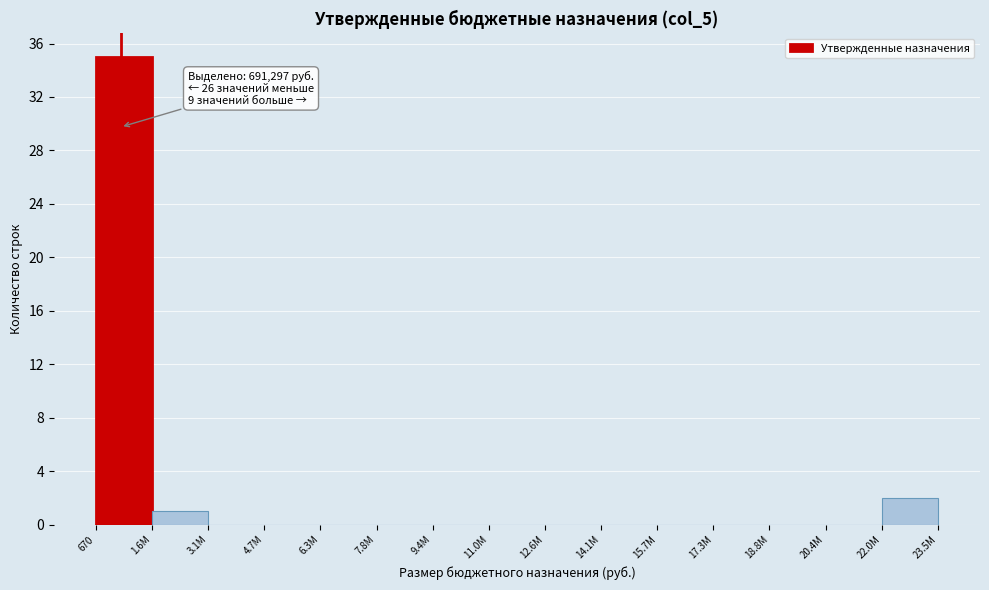

Reading left to right, transcribe all the data shown in this chart.

670=35	1.6M=1	3.1M=0	4.7M=0	6.3M=0	7.8M=0	9.4M=0	11.0M=0	12.6M=0	14.1M=0	15.7M=0	17.3M=0	18.8M=0	20.4M=0	22.0M=2